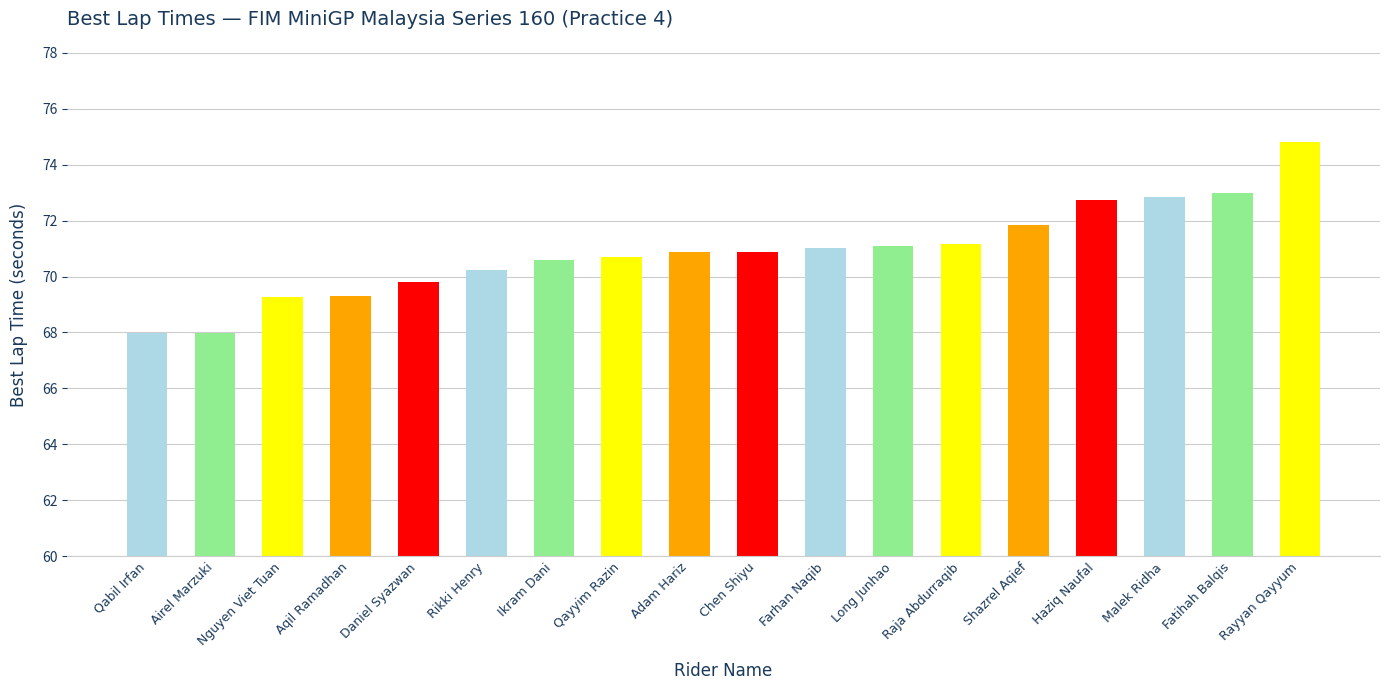

What is the minimum value shown in the chart?

68.0